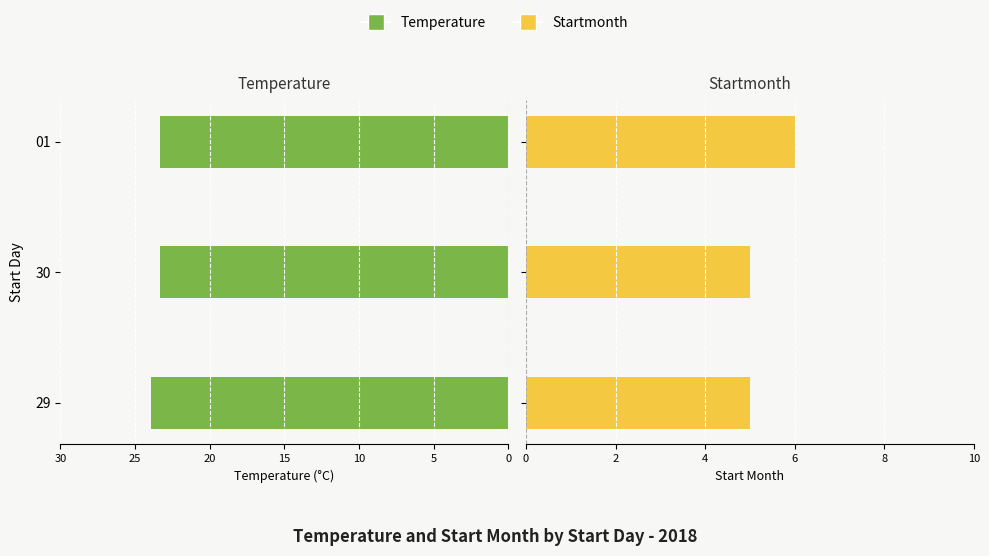

How many distinct data groups are displayed?

2